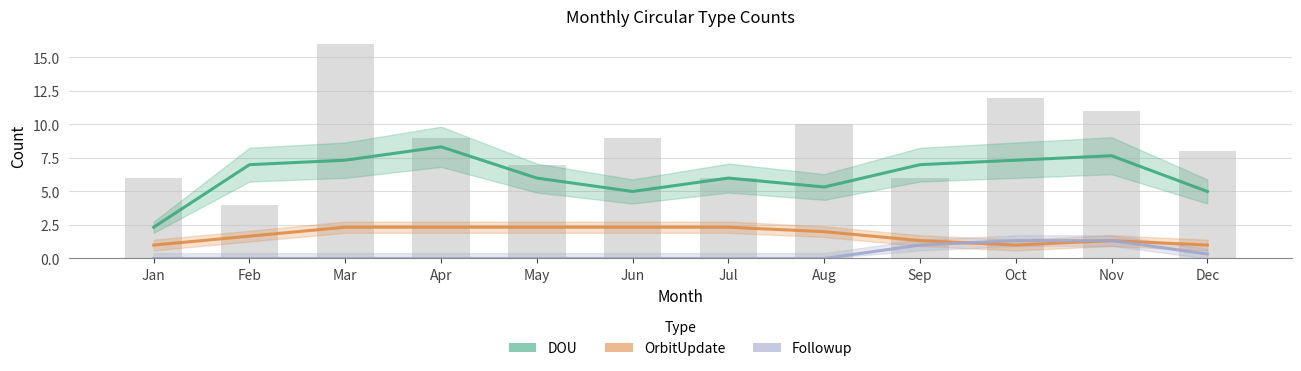

True or false: DOU has a value of 5.3 at Aug.

True